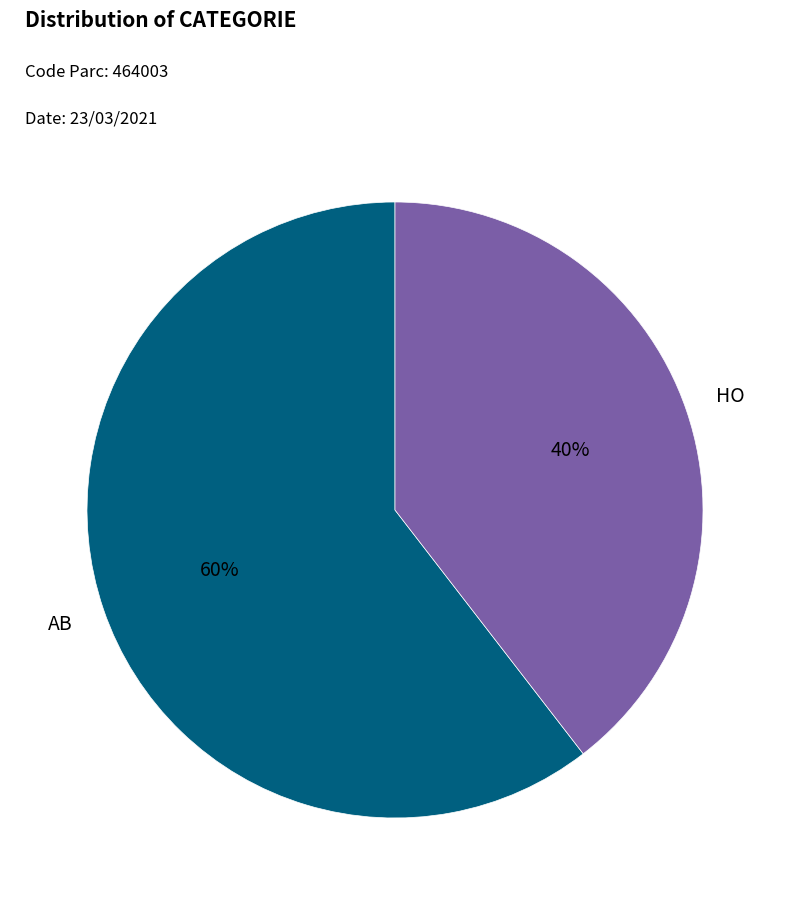

Is it true that HO is 48% of the pie?

False